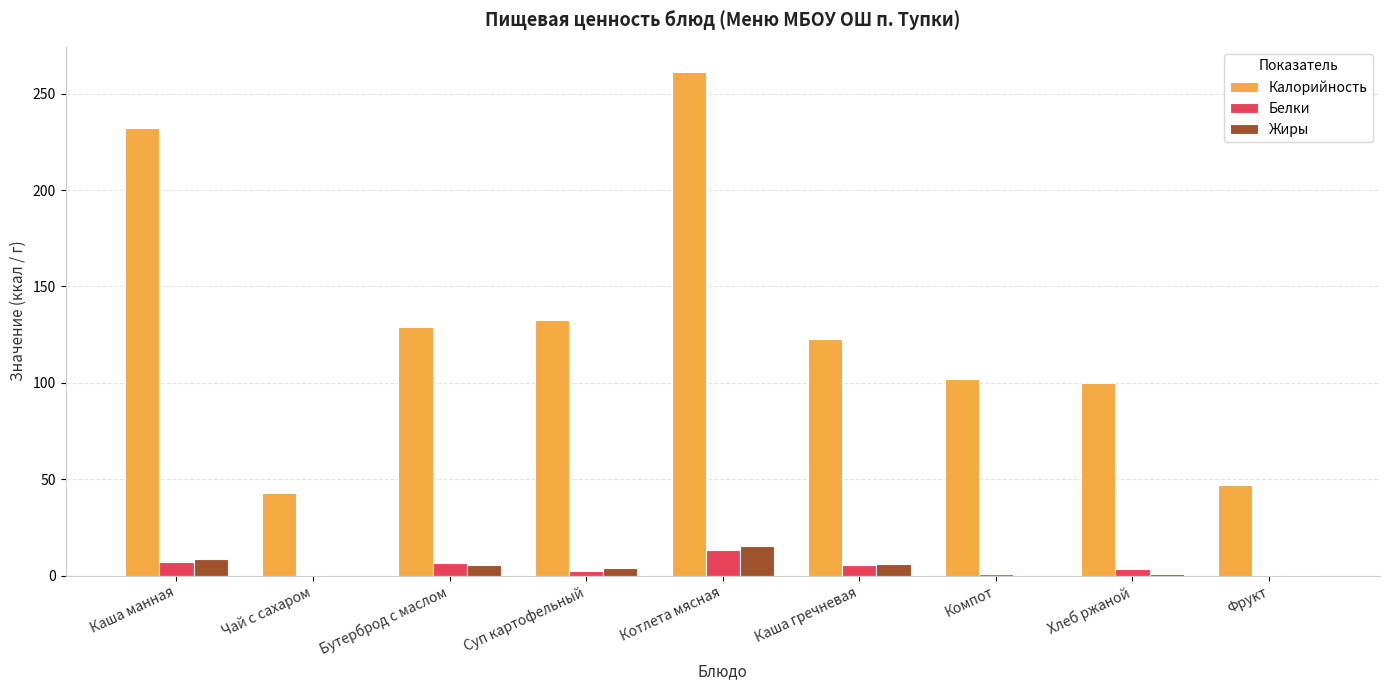

The Белки series shows 5.5 at Каша гречневая. True or false?

True